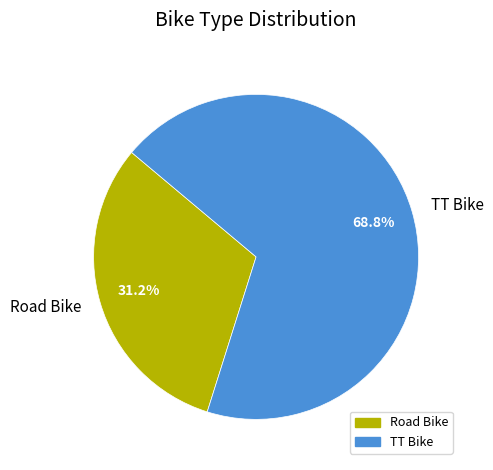

To the nearest percent, what is the difference between the TT Bike and Road Bike slice percentages?

37%